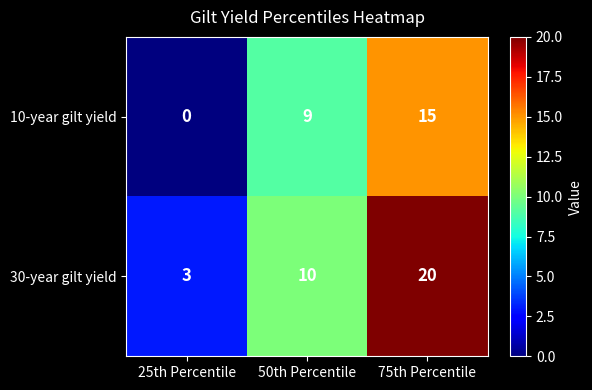

Read the 10-year gilt yield value at 75th Percentile, to the nearest 5.

15